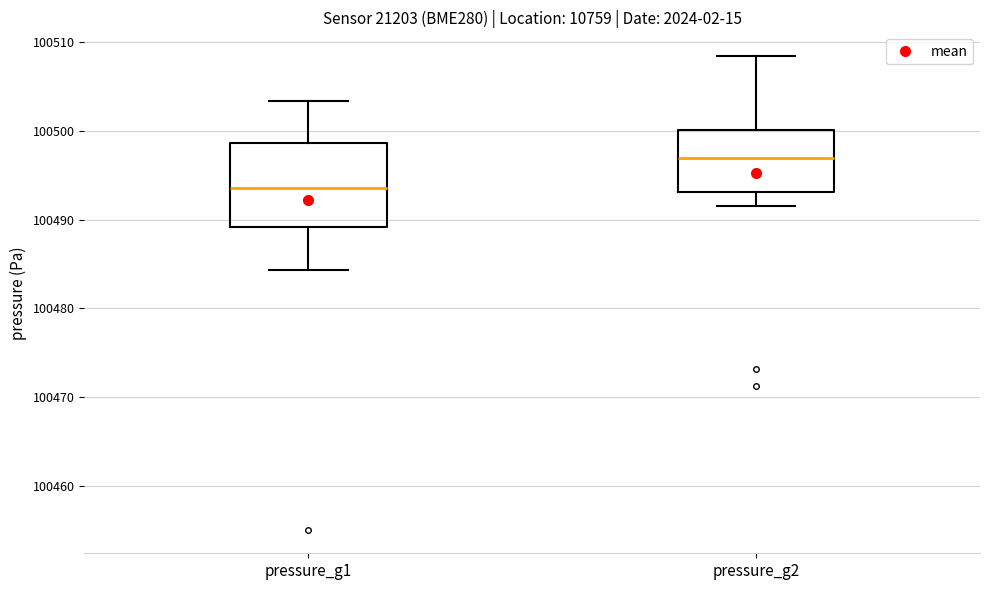

Which box is the tallest, from its lower edge to its upper edge?

pressure_g1